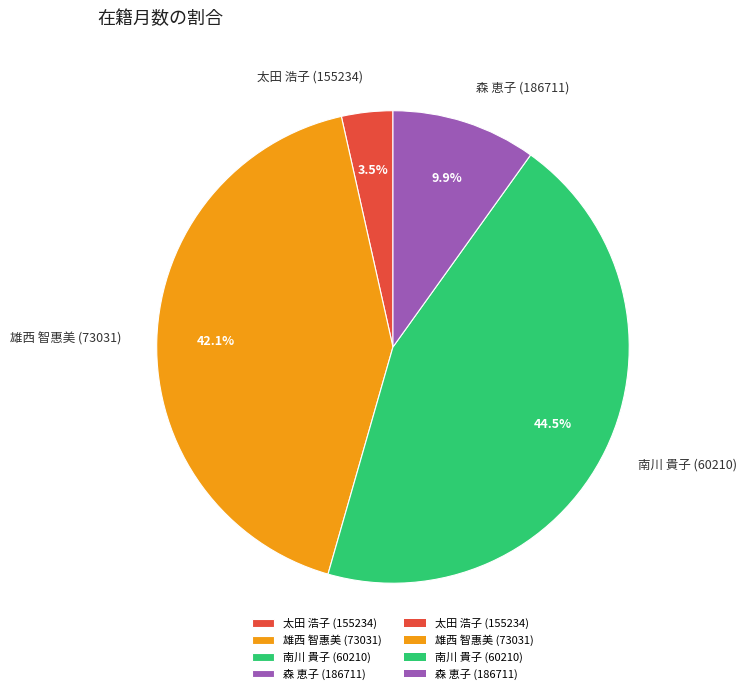

How many segments does this pie chart have?

4